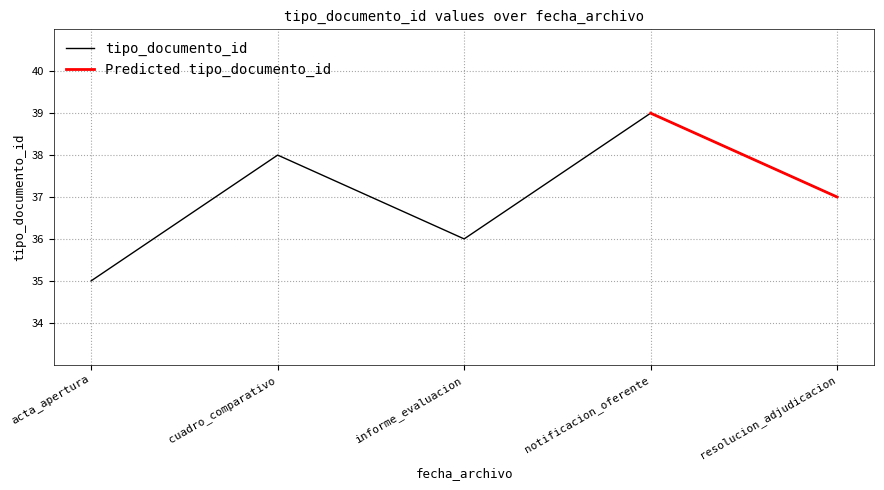

Which category has the lowest value in the tipo_documento_id series?

acta_apertura